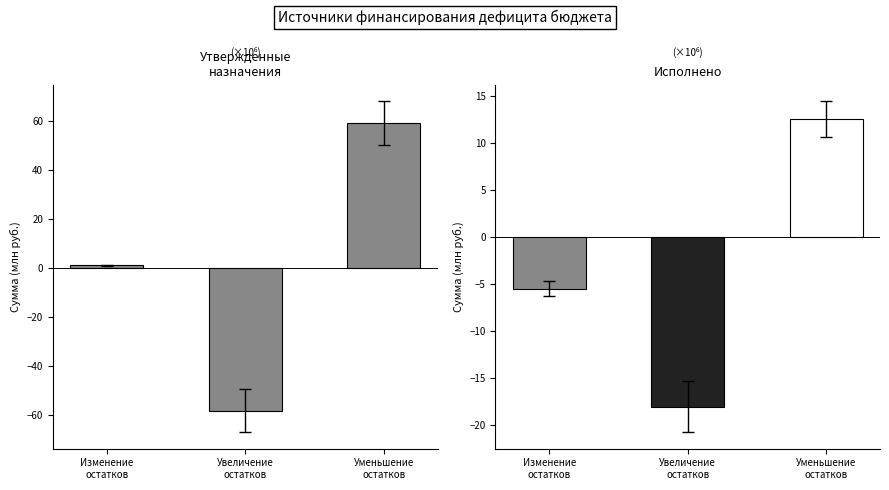

What is the spread (max minus min) of values at Изменение
остатков?

6.7